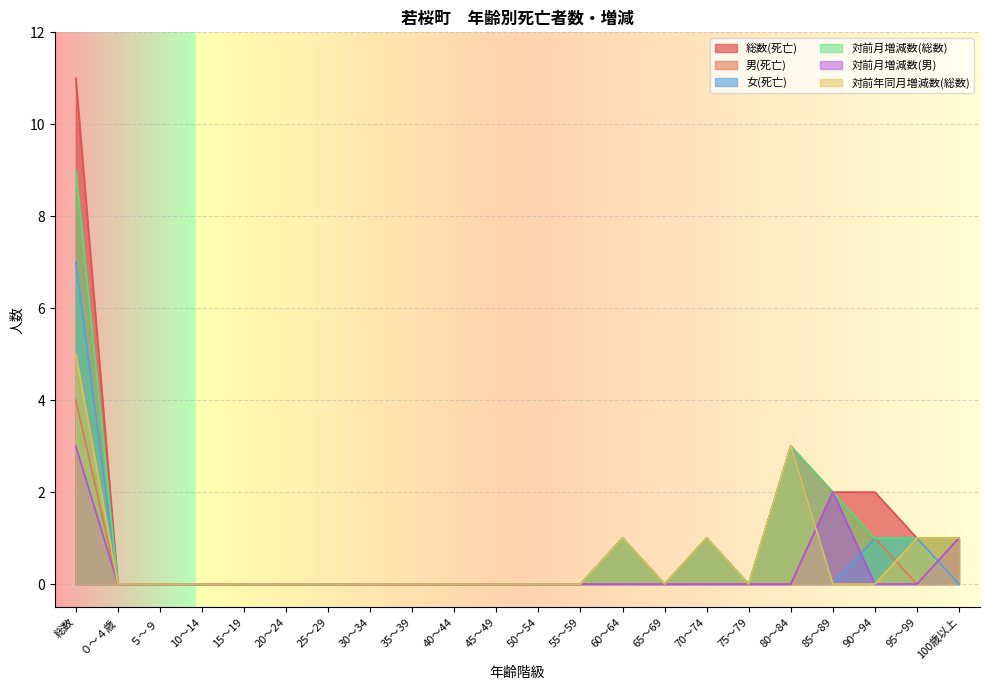

True or false: 女(死亡) and 対前月増減数(総数) intersect in this chart.

False